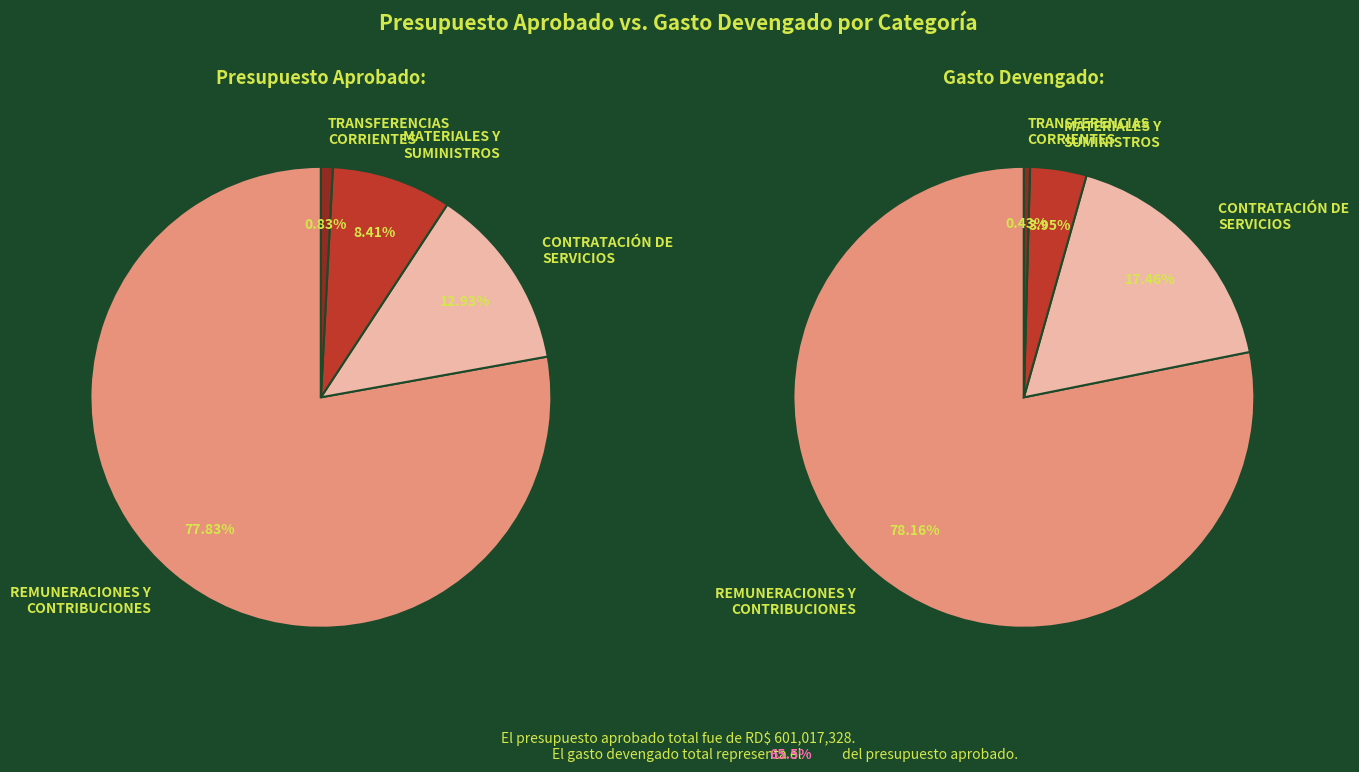

What is the largest slice in the pie chart?

REMUNERACIONES Y
CONTRIBUCIONES